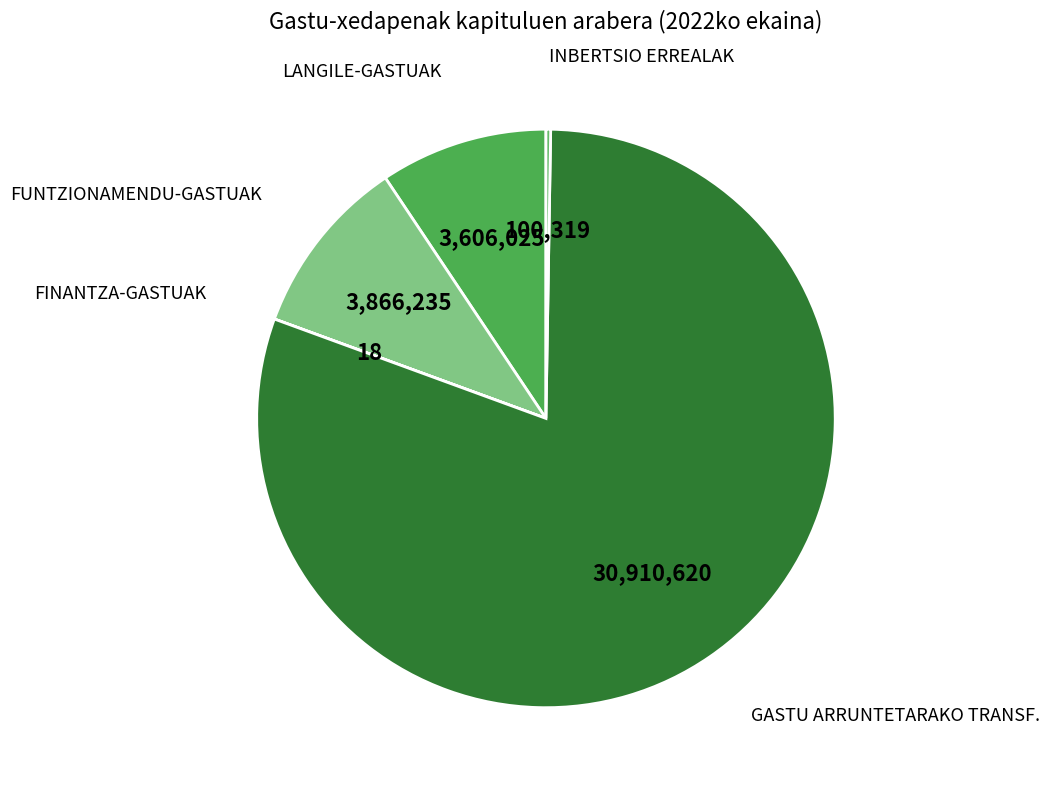

The LANGILE-GASTUAK slice represents 9% of the pie. True or false?

True